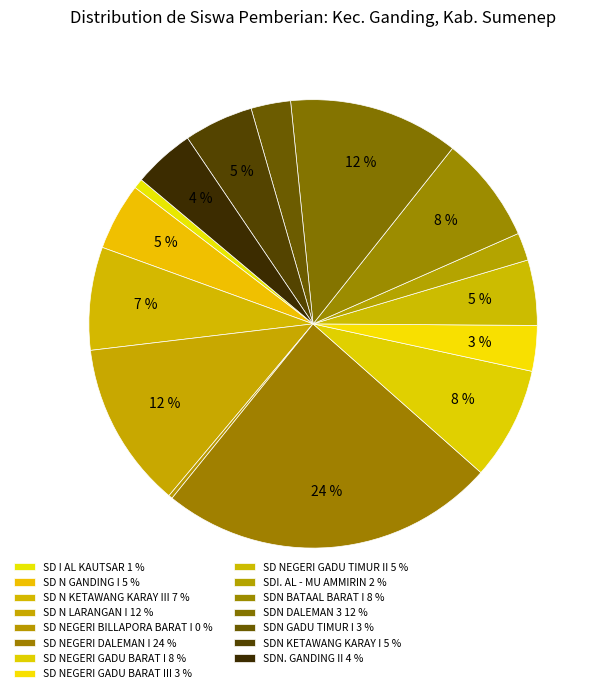

How many segments does this pie chart have?

15